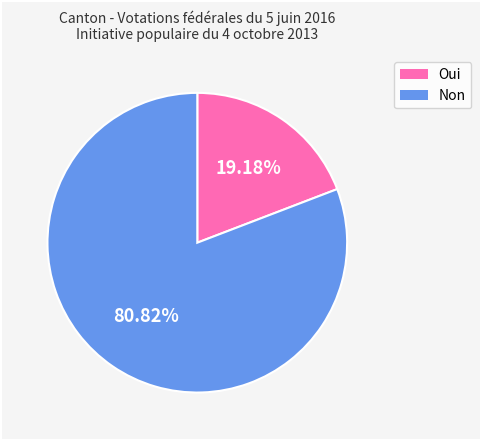

Is the sum of Non and Oui greater than half?

Yes